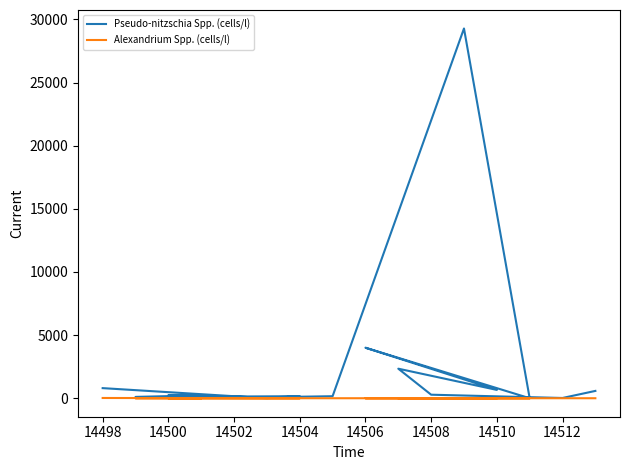

The value of Pseudo-nitzschia Spp. (cells/l) at 14504 is 160. True or false?

True